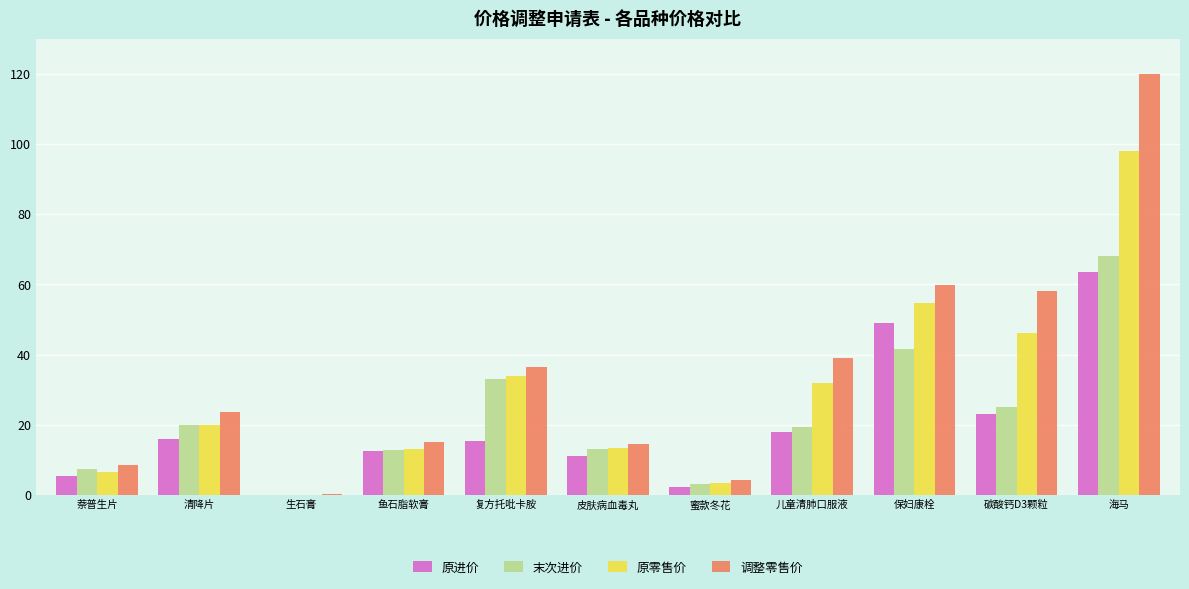

What are all the series names shown in the legend?

原进价, 末次进价, 原零售价, 调整零售价